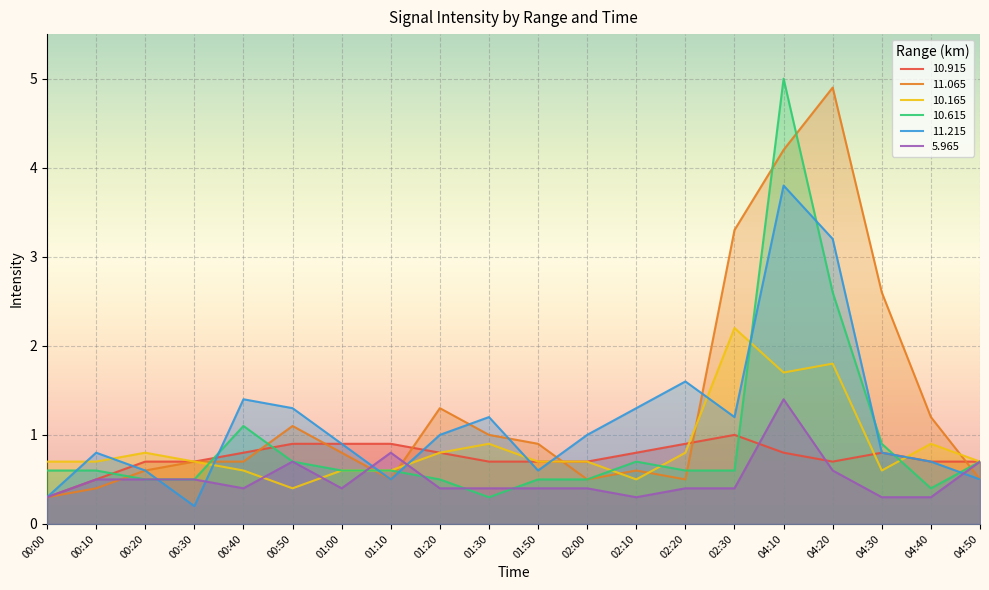

What is the value of the   5.965 point at the 8th from the left?

0.8